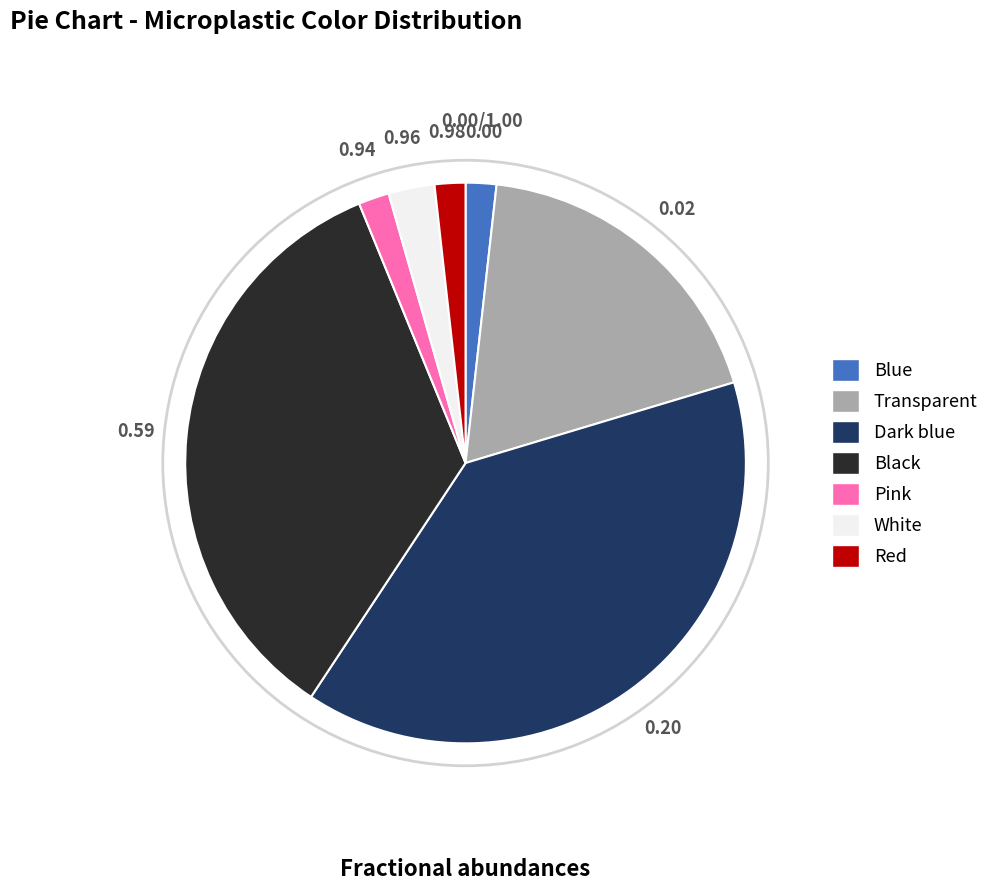

Does any single category account for the majority?

No